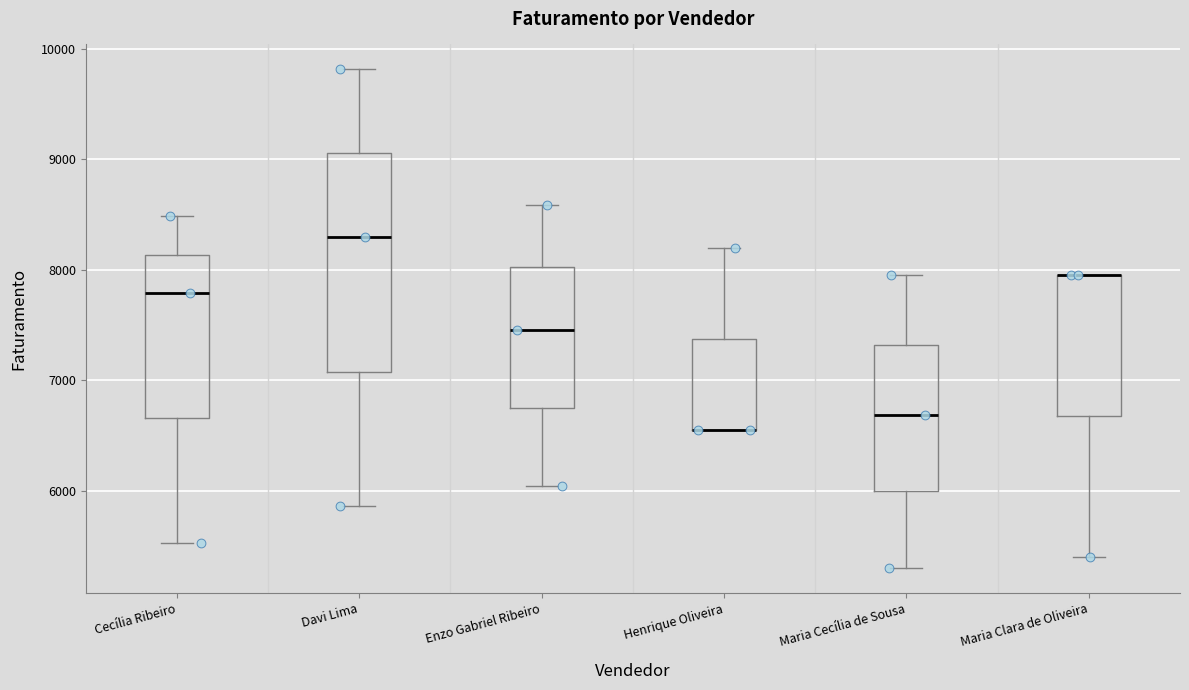

Reading left to right, read every box against the y-axis: the position of its median line, the range the box covers, and the ends of its whiskers. The values are not printed on the chart, so give them approximately, as read against the axis.

Cecília Ribeiro: median 7800, box 6700 to 8100, whiskers 5500 to 8500
Davi Lima: median 8300, box 7100 to 9100, whiskers 5900 to 9800
Enzo Gabriel Ribeiro: median 7500, box 6700 to 8000, whiskers 6000 to 8600
Henrique Oliveira: median 6600 (drawn on the box's lower edge), box 6600 to 7400, whiskers 6600 to 8200
Maria Cecília de Sousa: median 6700, box 6000 to 7300, whiskers 5300 to 8000
Maria Clara de Oliveira: median 8000 (drawn on the box's upper edge), box 6700 to 8000, whiskers 5400 to 8000